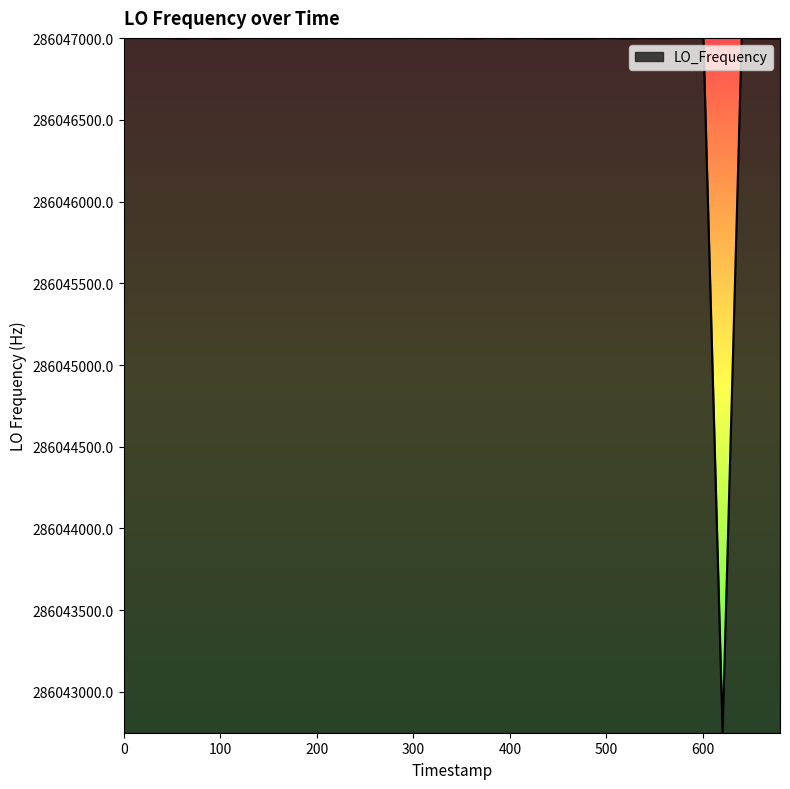

What is the minimum value shown in the chart?

286042750.9